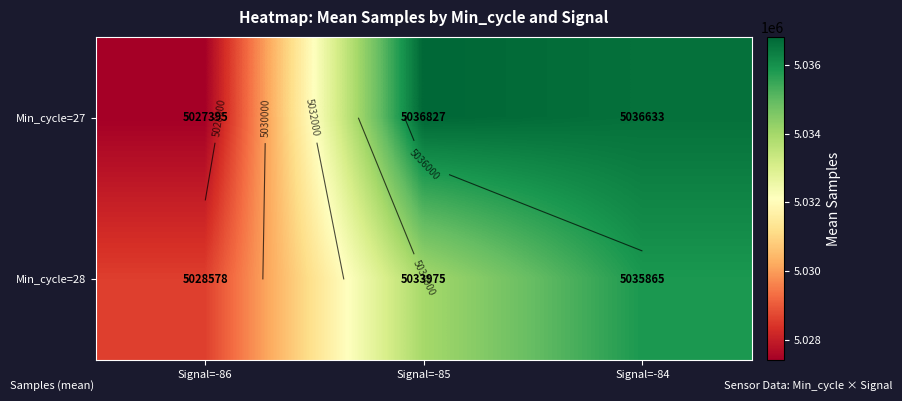

At which category is the sum across all series the highest?

Signal=-84